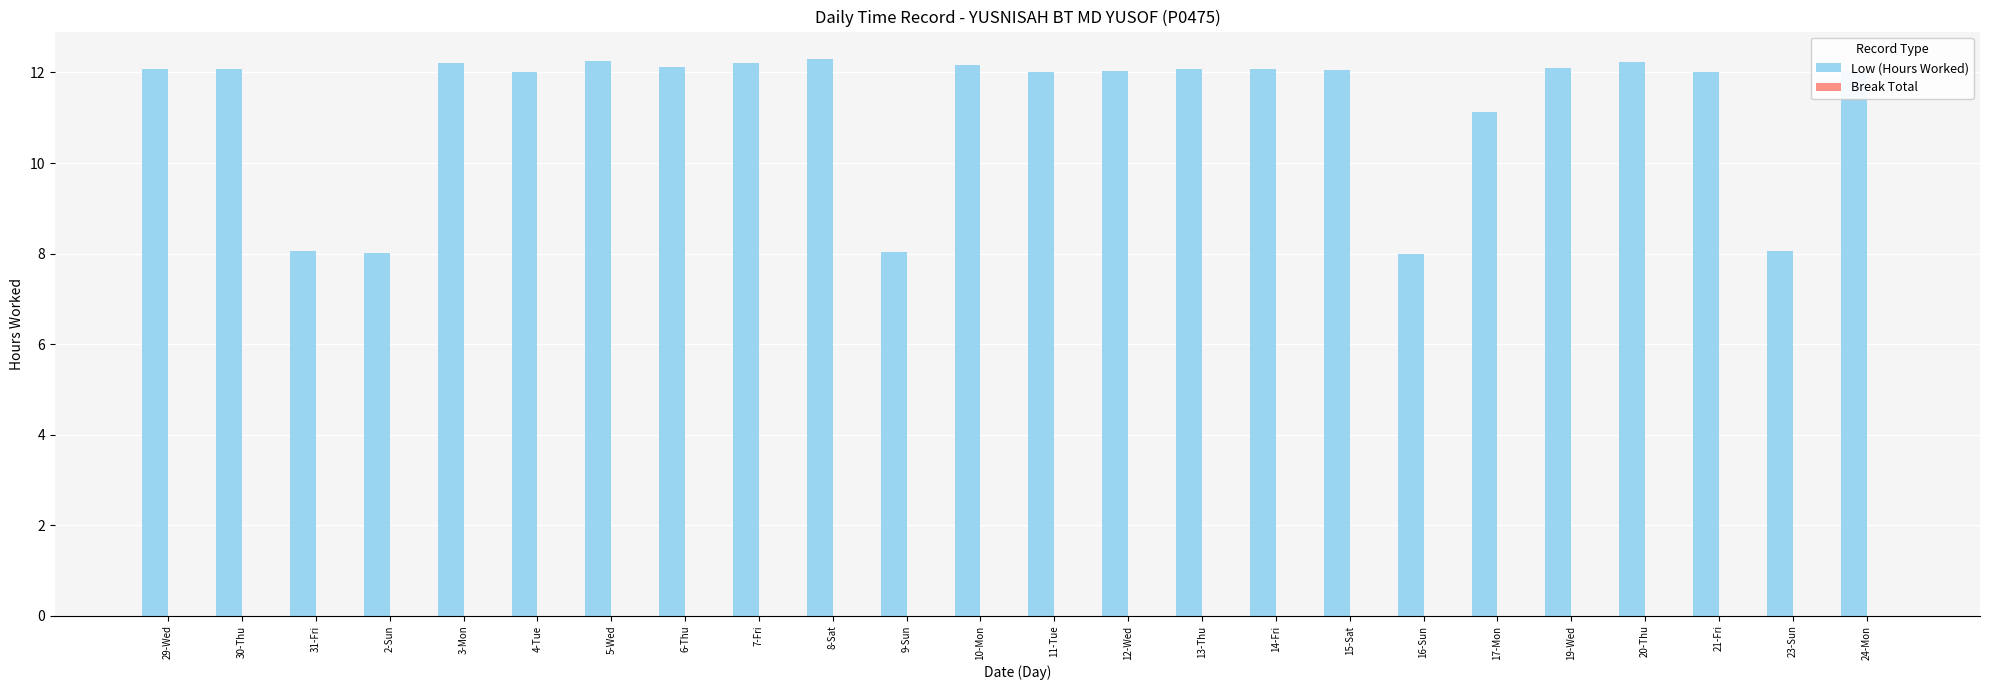

What is the smallest value displayed?

8.0